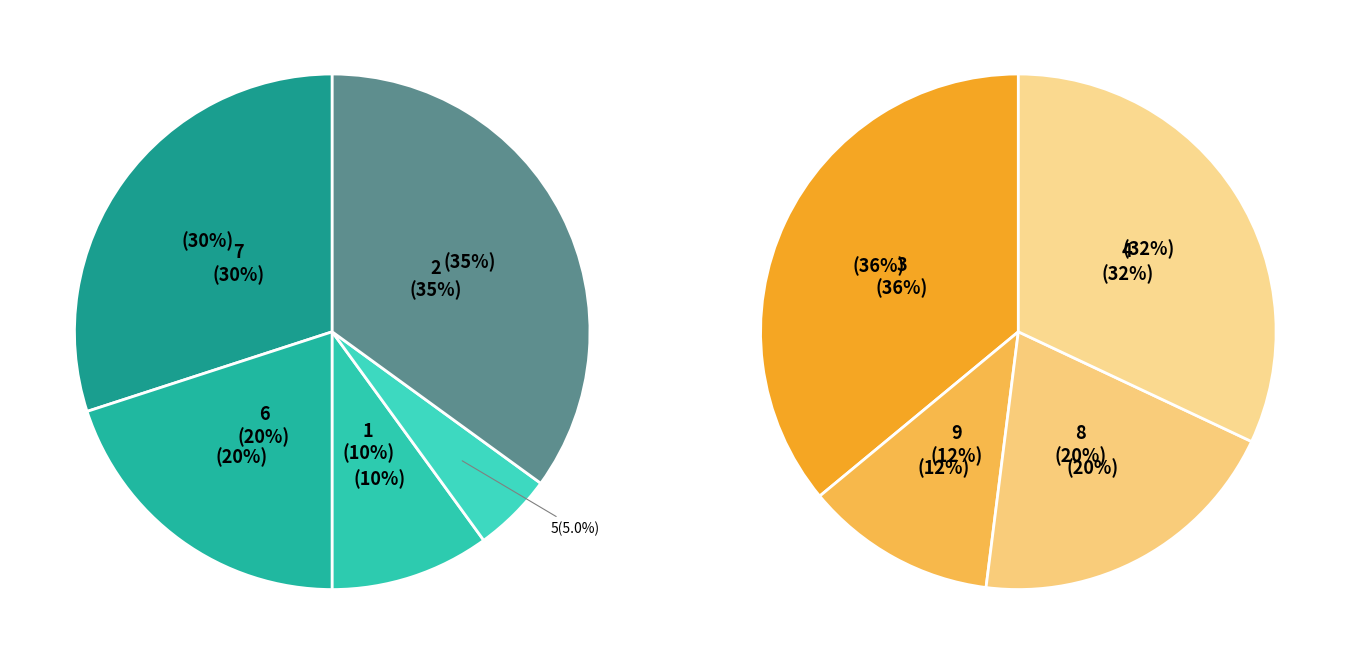

Which slice is the largest?

3